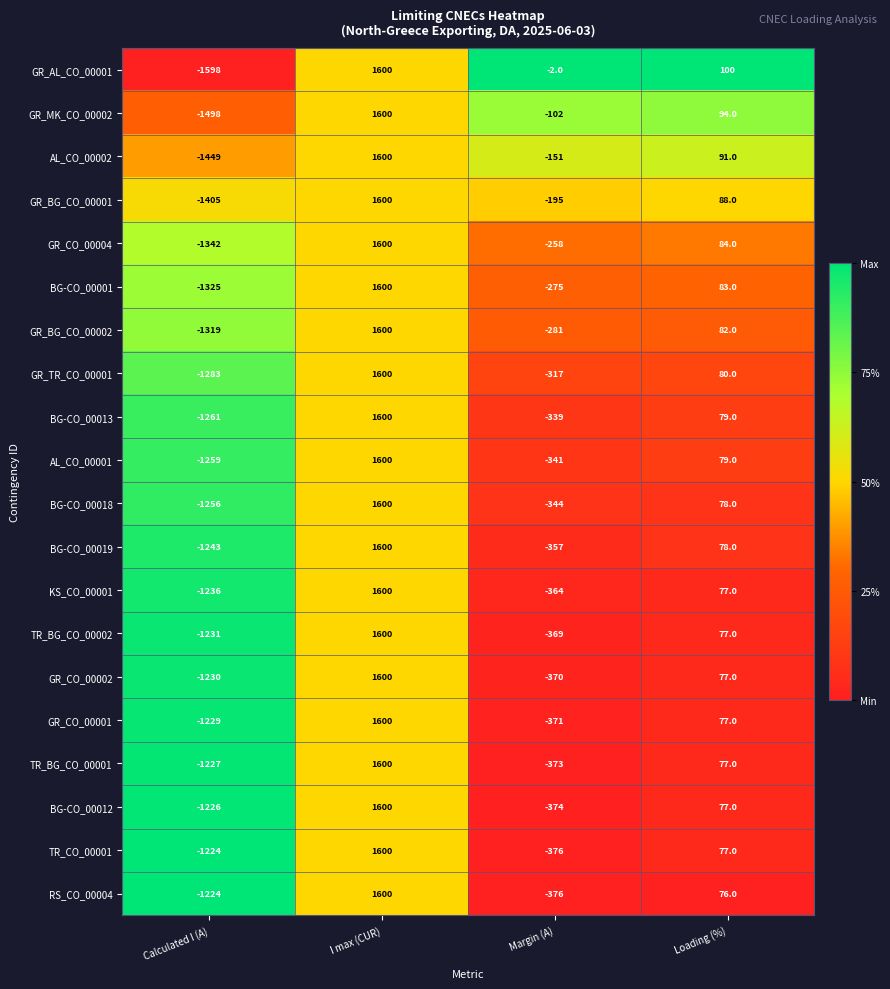

The KS_CO_00001 series shows -1236 at Calculated I (A). True or false?

True